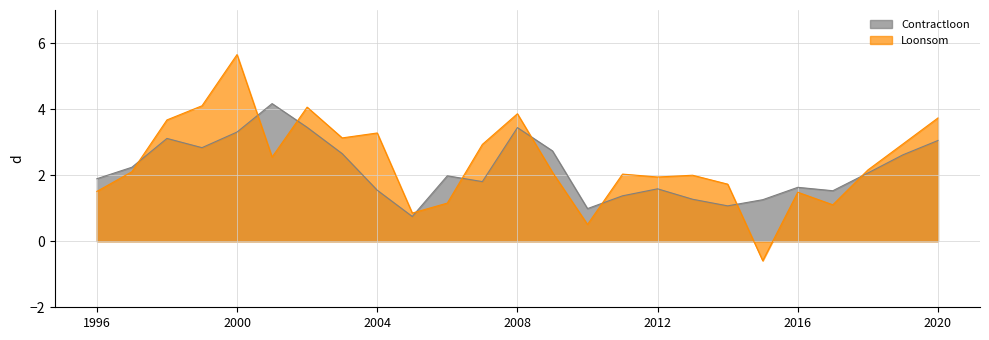

Is it true that Loonsom equals 2.0 at 2011?

True